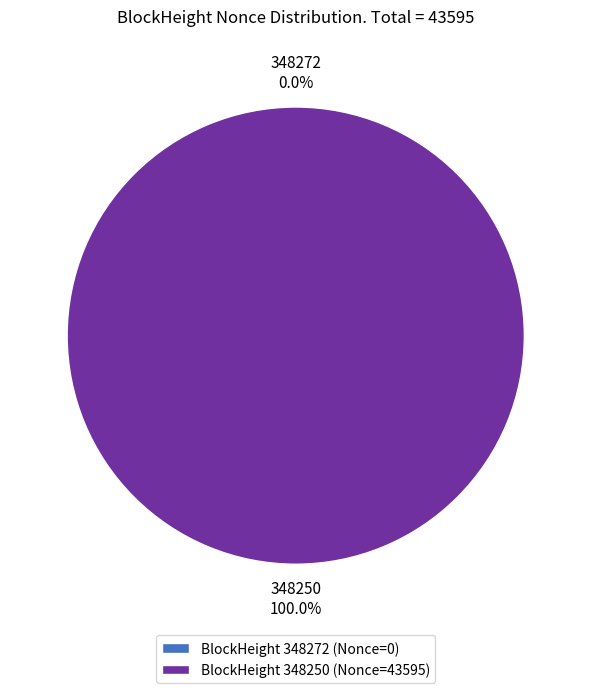

Is there a majority slice in this chart?

Yes